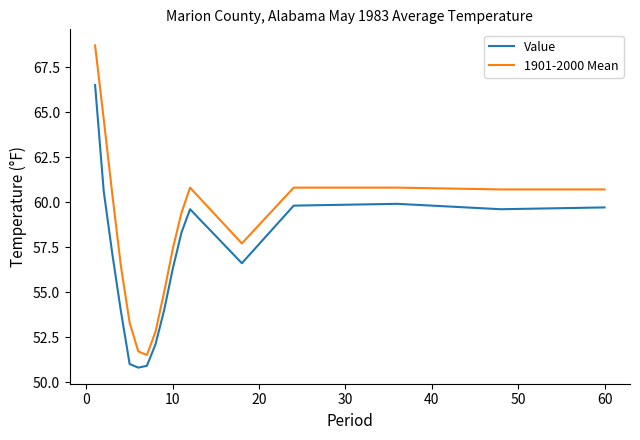

True or false: 1901-2000 Mean and Value cross at least once.

False